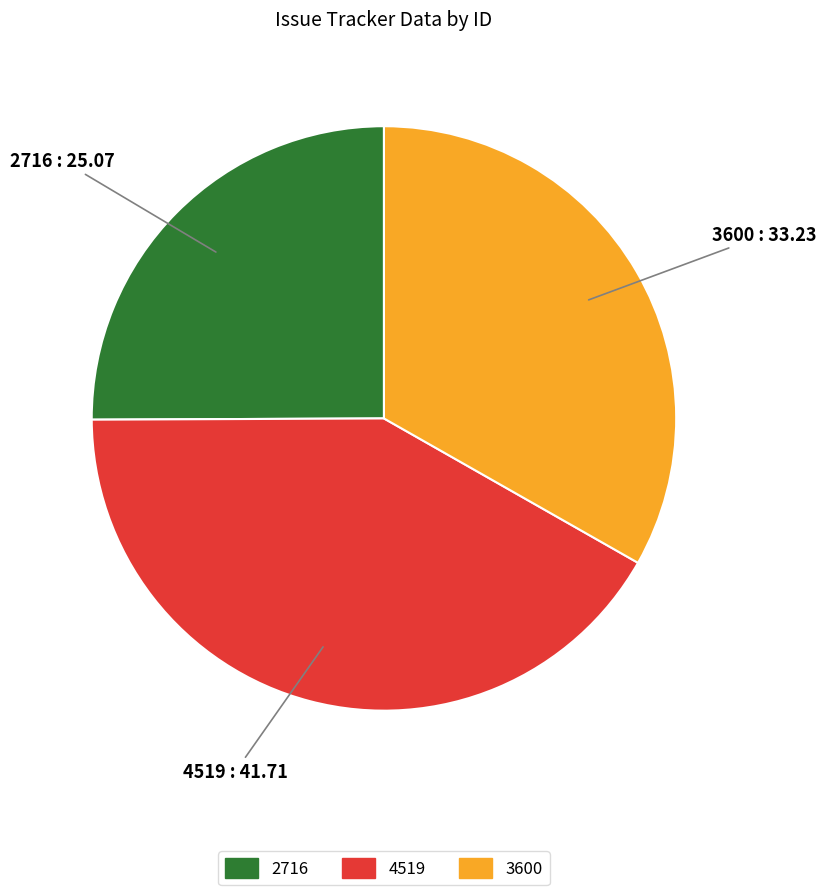

Between 3600 and 2716, which is larger?

3600